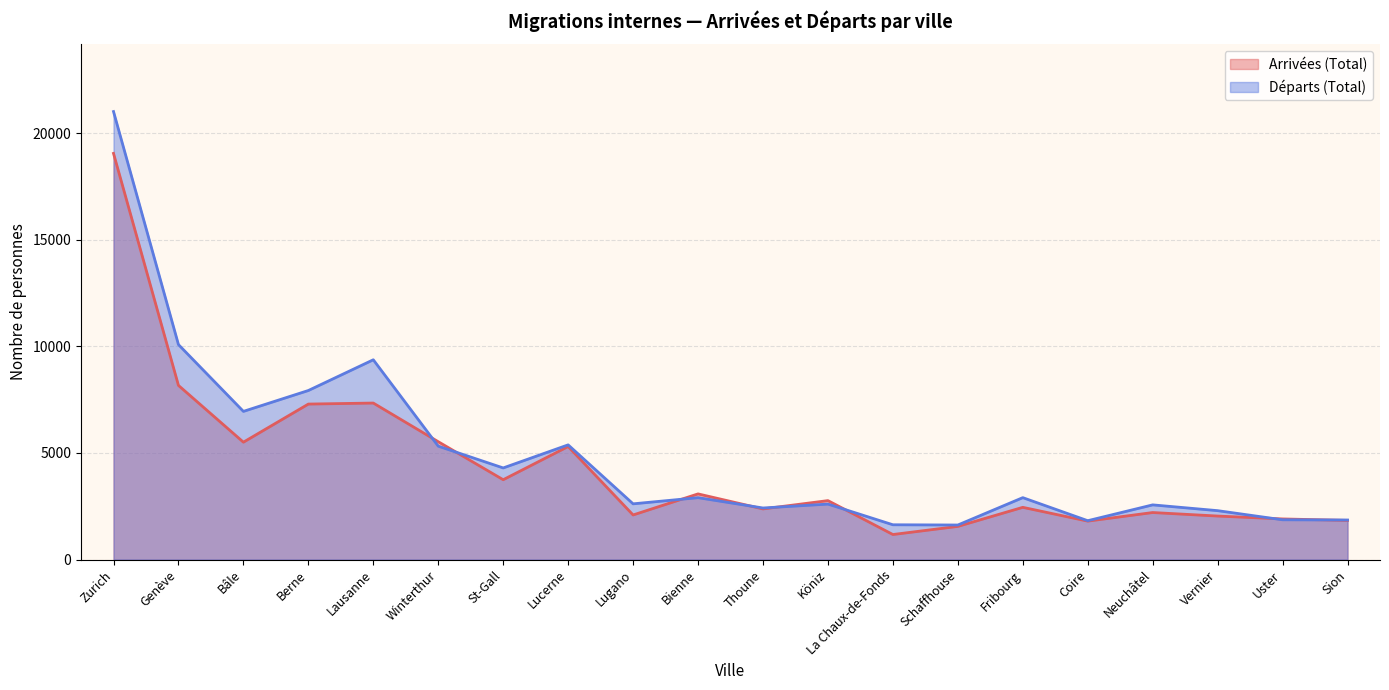

At how many categories does at least one series exceed 10764?

1